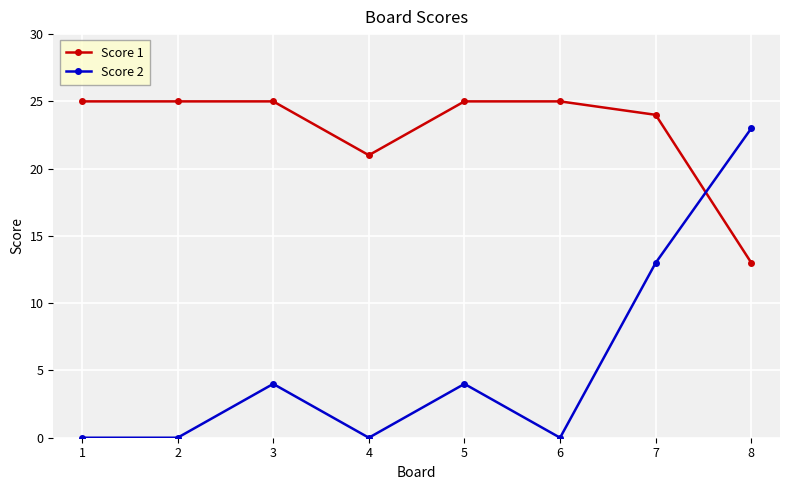

List the series in order of their overall mean, highest first.

Score 1, Score 2